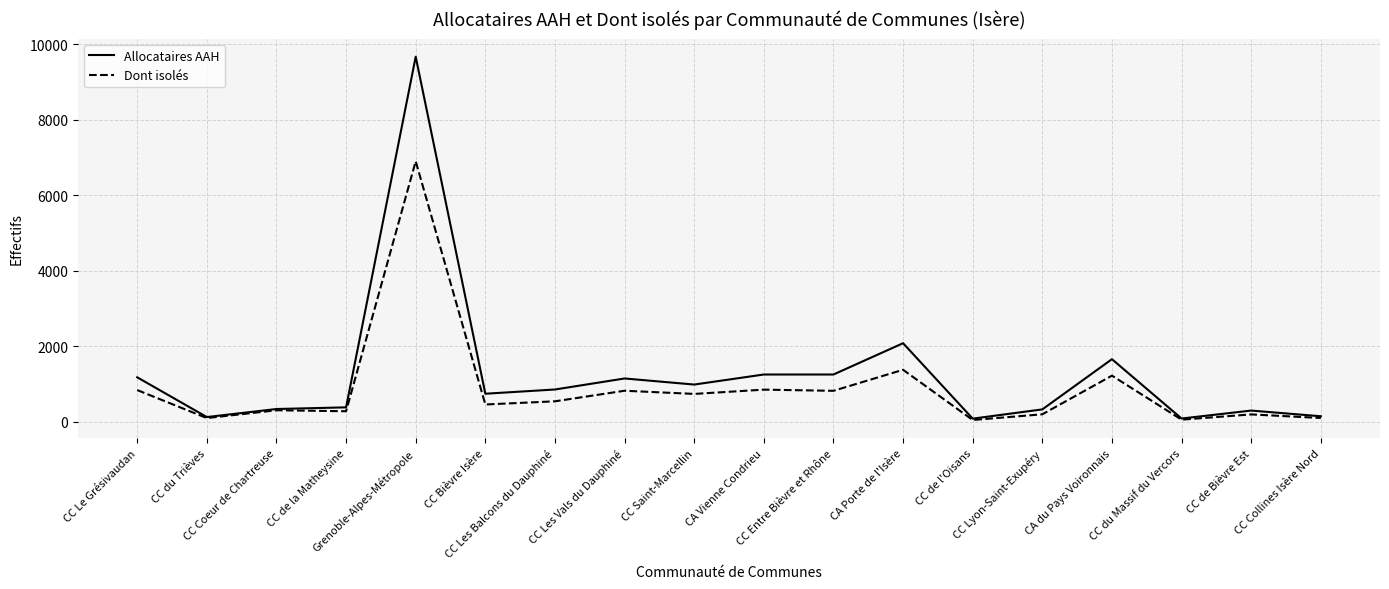

Which series has the widest spread of values?

Allocataires AAH